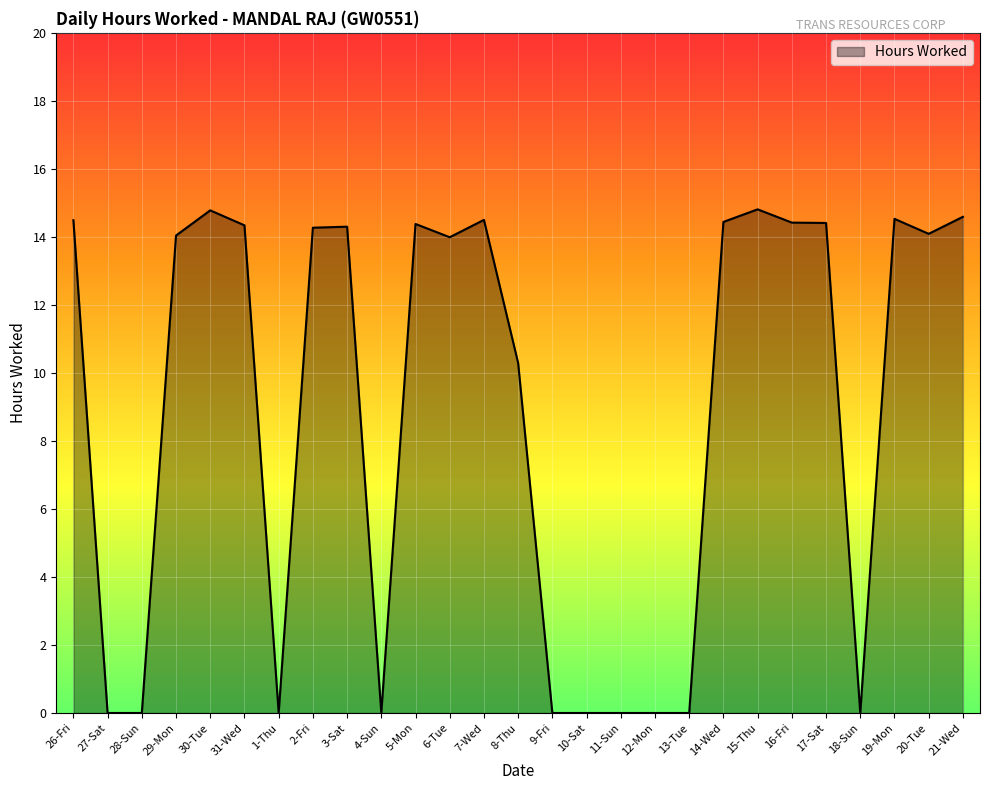

What is the change in value from 2-Fri to 17-Sat?

+0.1